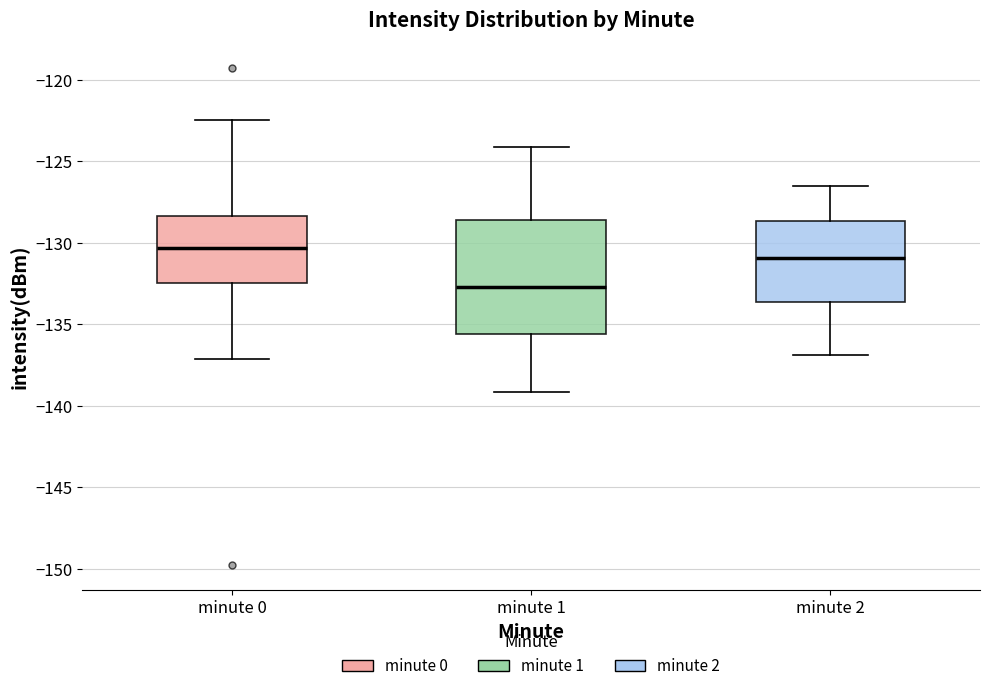

Reading left to right, read every box against the y-axis: the position of its median line, the range the box covers, and the ends of its whiskers. The values are not printed on the chart, so give them approximately, as read against the axis.

minute 0: median -130.5, box -132.5 to -128.5, whiskers -137.0 to -122.5
minute 1: median -132.5, box -135.5 to -128.5, whiskers -139.0 to -124.0
minute 2: median -131.0, box -133.5 to -128.5, whiskers -137.0 to -126.5